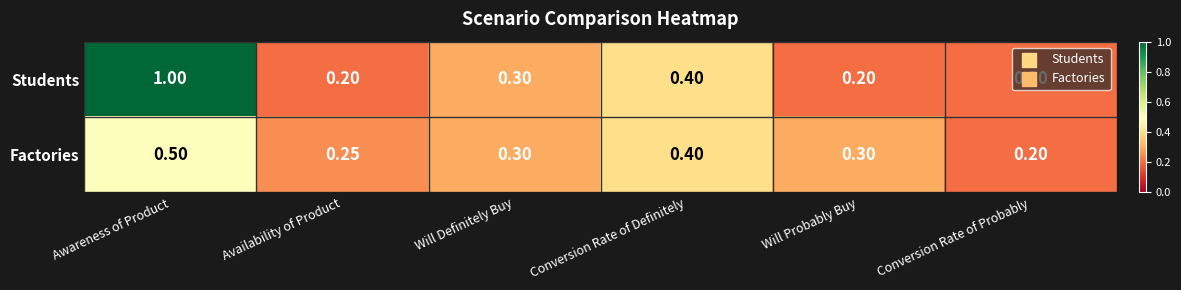

List the series in order of their overall mean, highest first.

Students, Factories